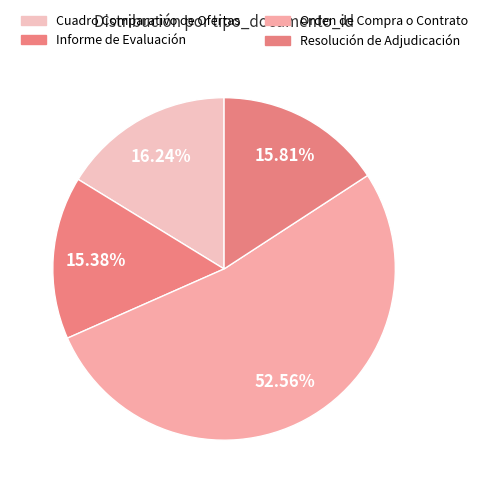

Which category has the smallest portion of the pie?

Informe de Evaluación